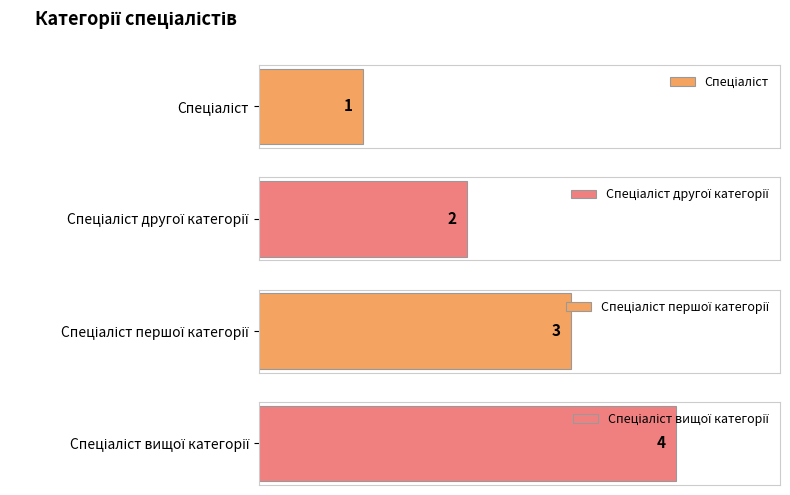

Count the values in the range 2 to 4.

3